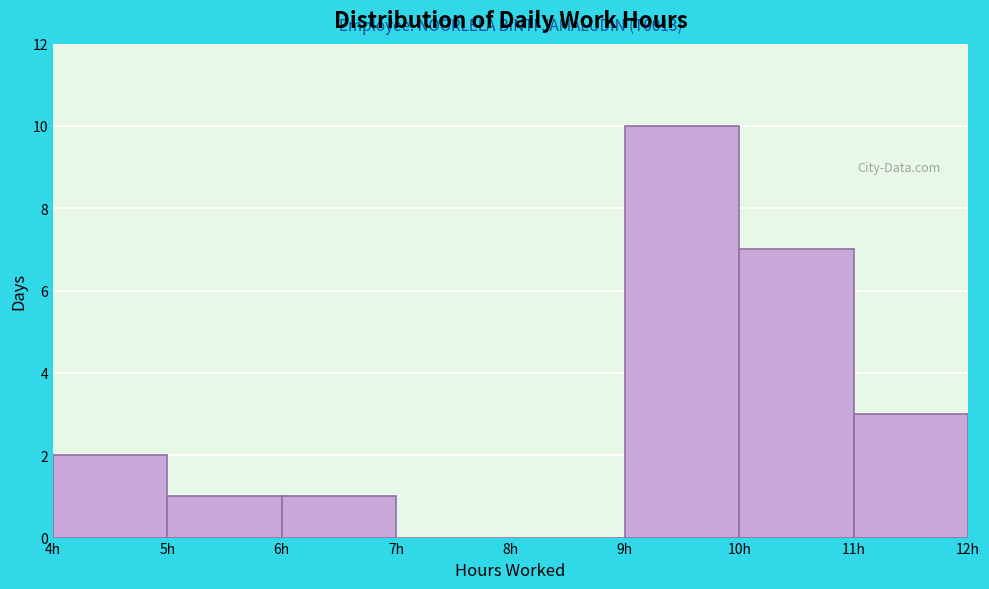

Which range on the x-axis has the tallest bar?

9 to 10